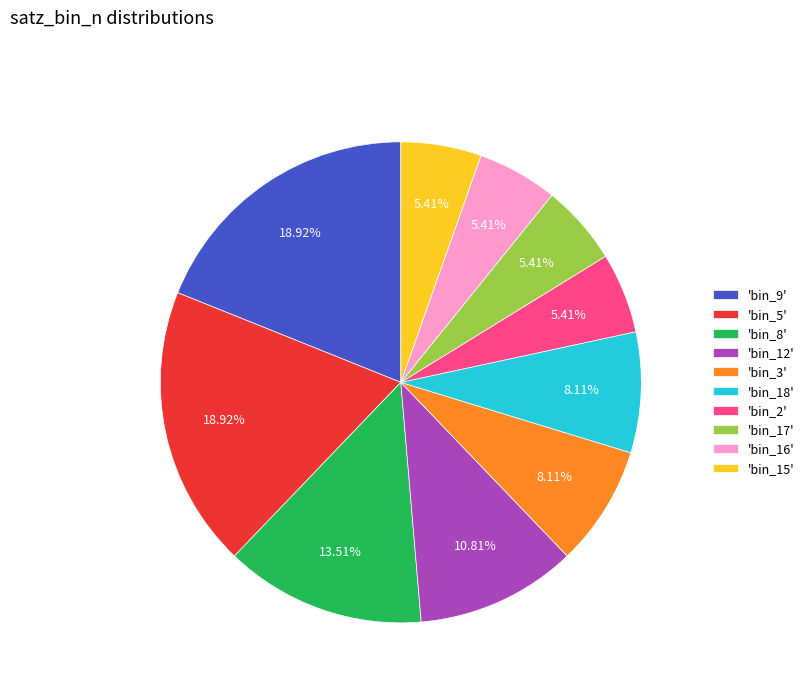

Does 'bin_2' represent more than half of the total?

No